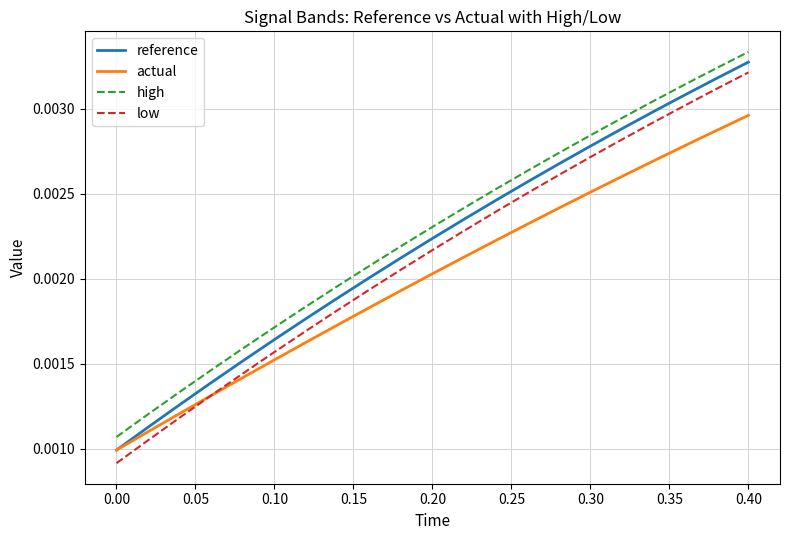

Which series has the widest spread of values?

low